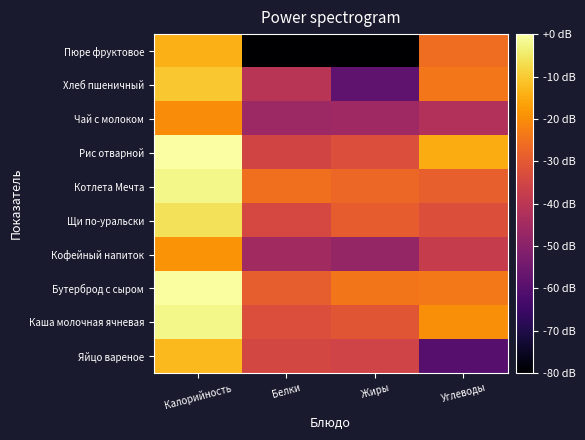

List the series in order of their peak value, highest first.

Рис отварной, Бутерброд с сыром, Котлета Мечта, Каша молочная ячневая, Щи по-уральски, Хлеб пшеничный, Яйцо вареное, Пюре фруктовое, Кофейный напиток, Чай с молоком